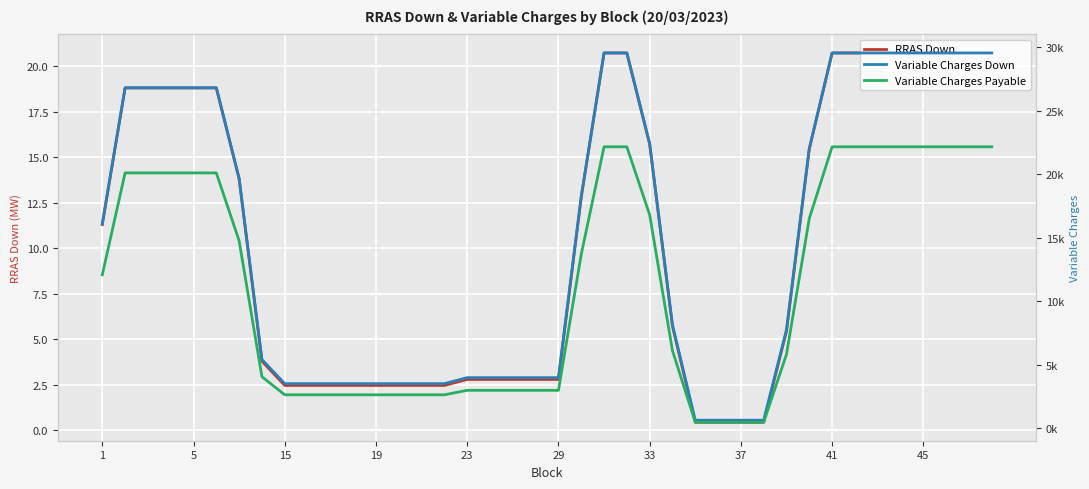

What is the lowest value of the RRAS Down series?

0.5